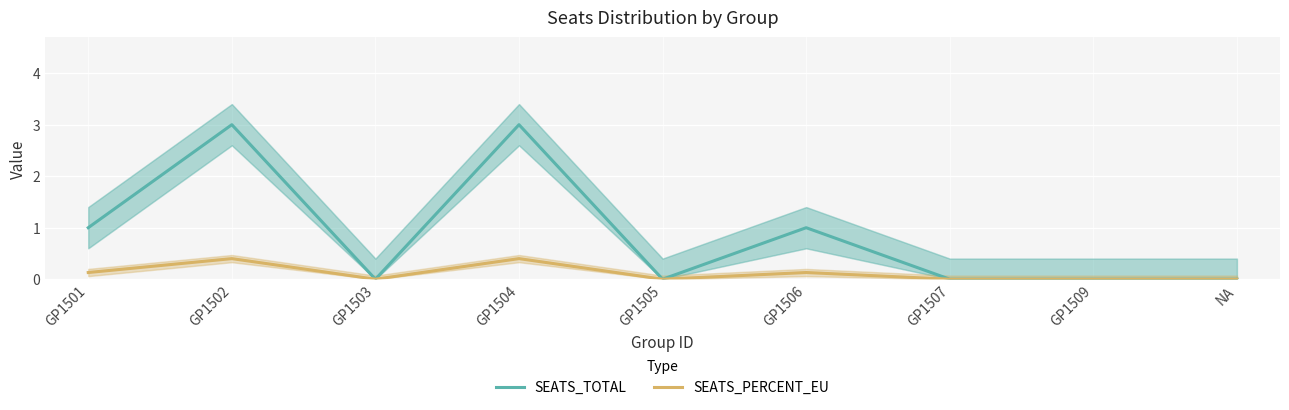

At which label does SEATS_PERCENT_EU reach its peak?

GP1502